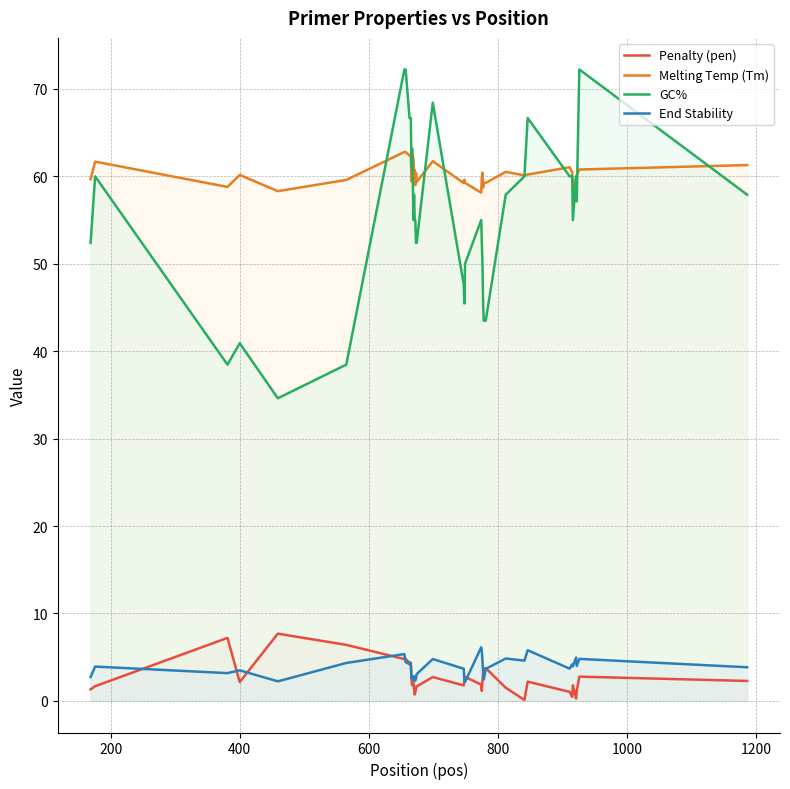

Which series has the largest total across all categories?

Melting Temp (Tm)